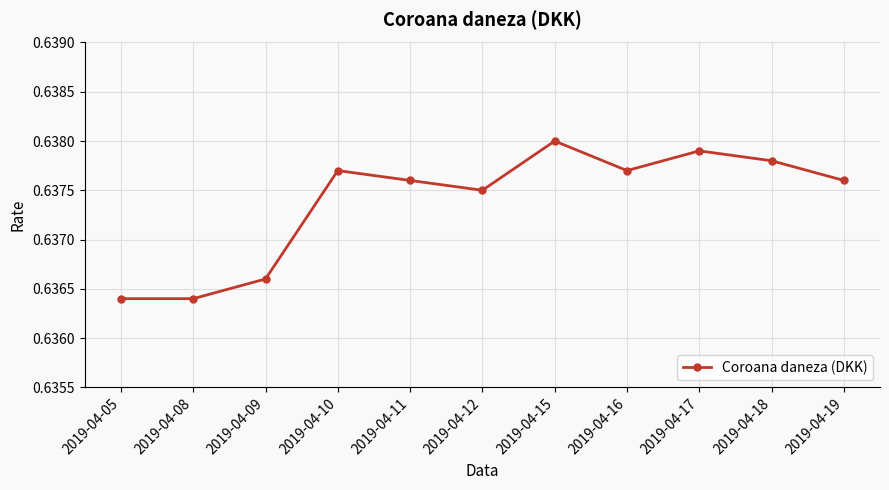

How many interior local peaks (higher than both neighbors) does the data have?

3